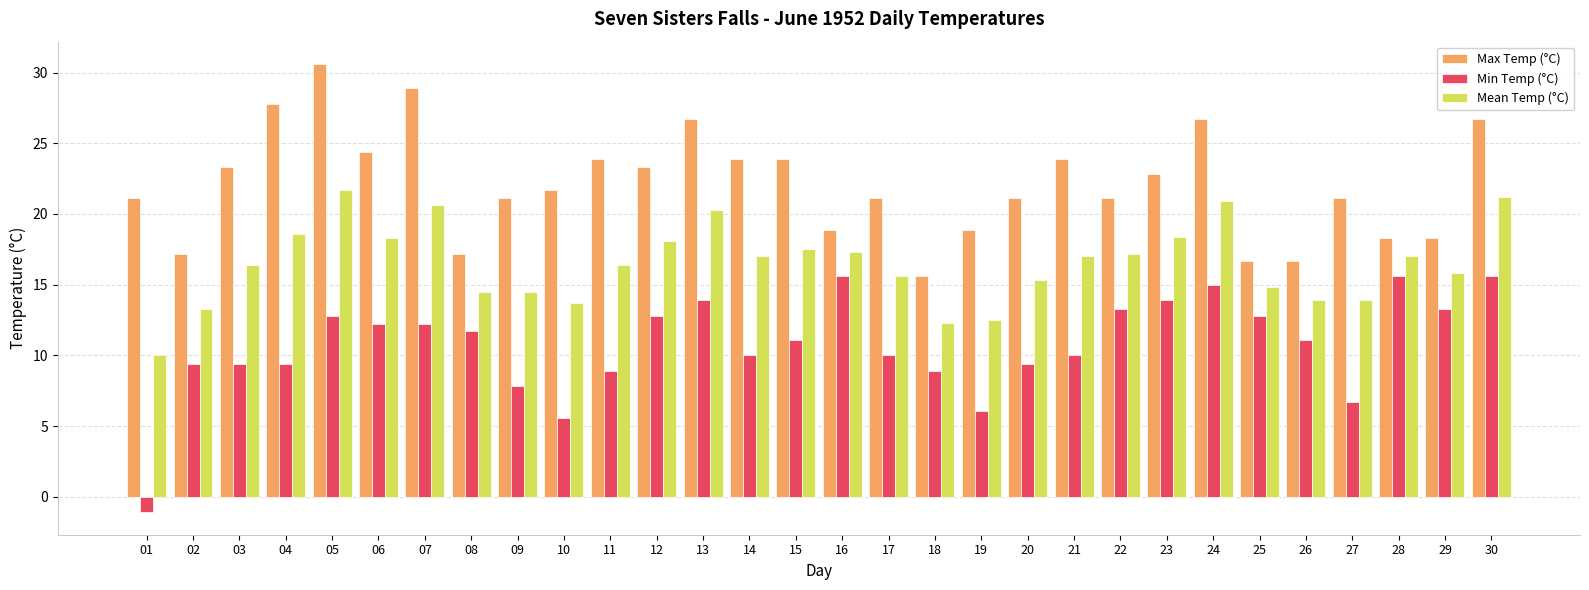

The value of Max Temp (°C) at 06 is 17.0. True or false?

False